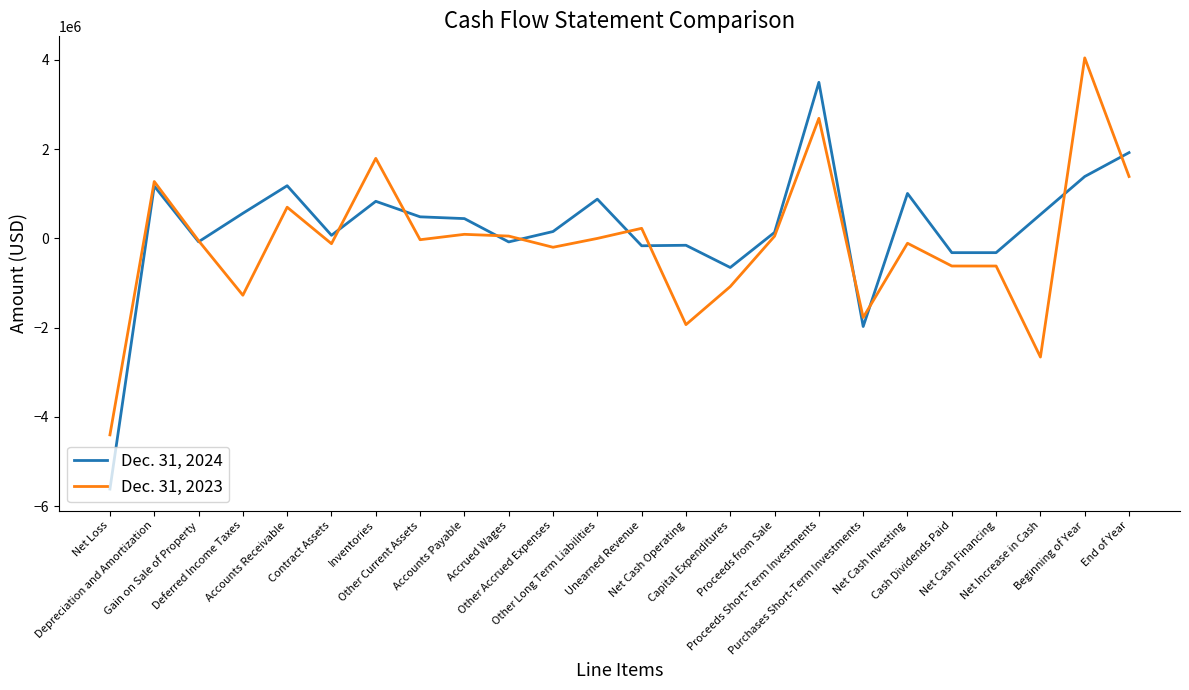

What is the spread (max minus min) of values at Proceeds from Sale?

85008